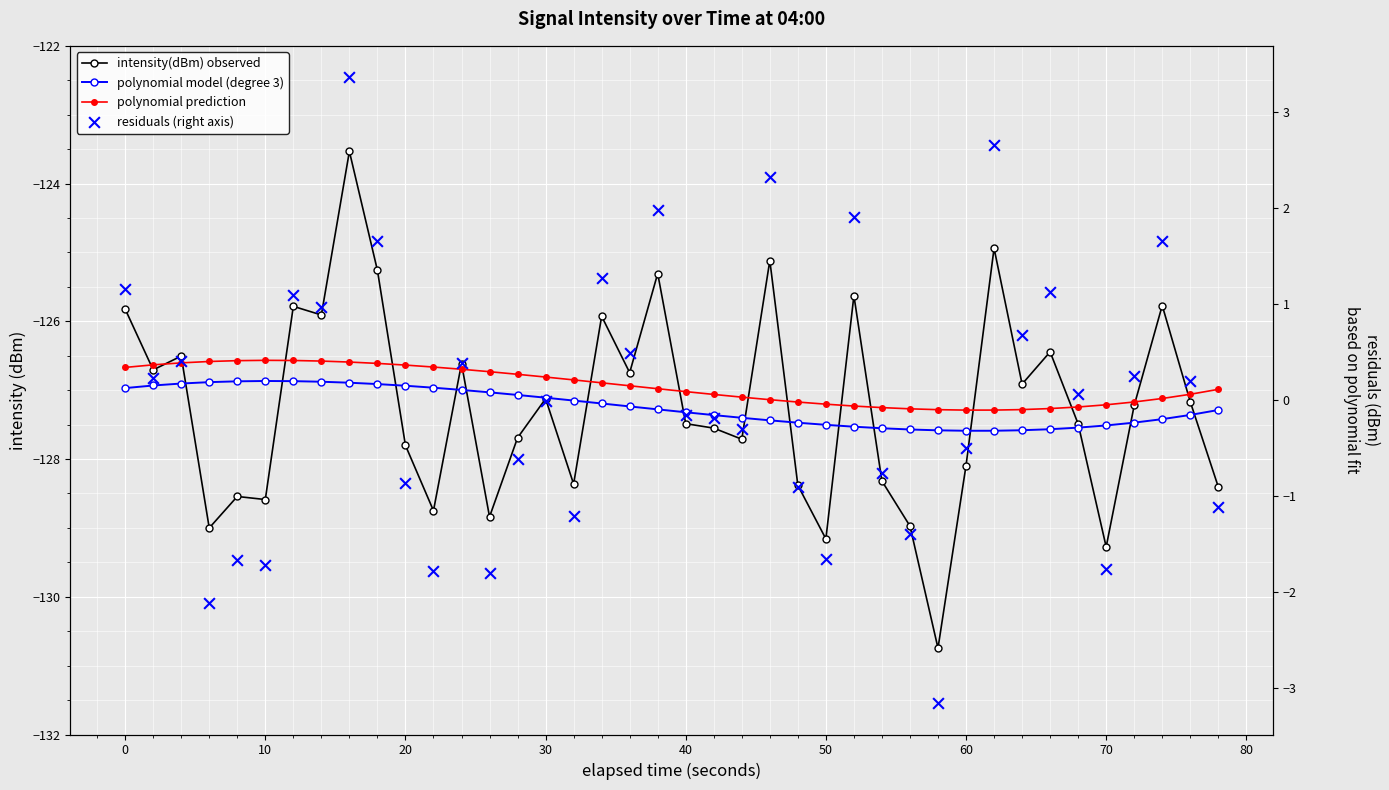

Which series contains the lowest Y value?

intensity(dBm) observed